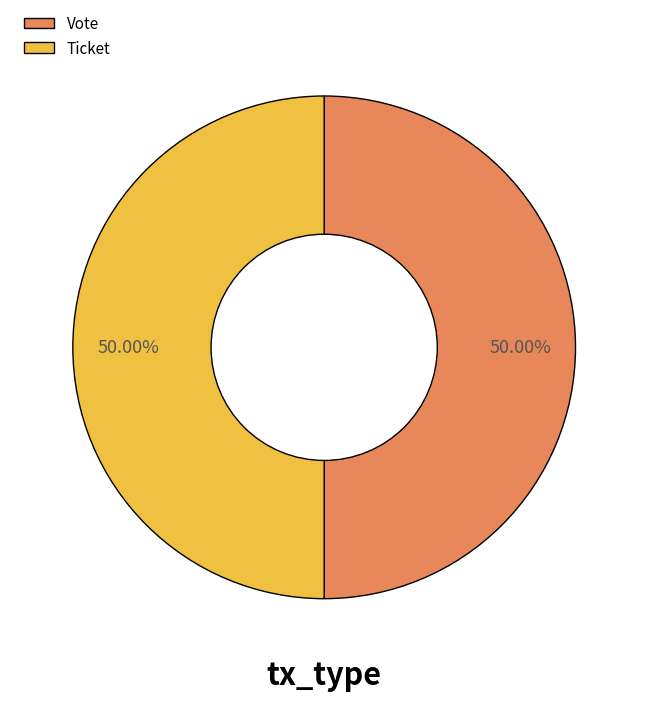

What is the ratio of the value at Ticket to the value at Vote?

1.0